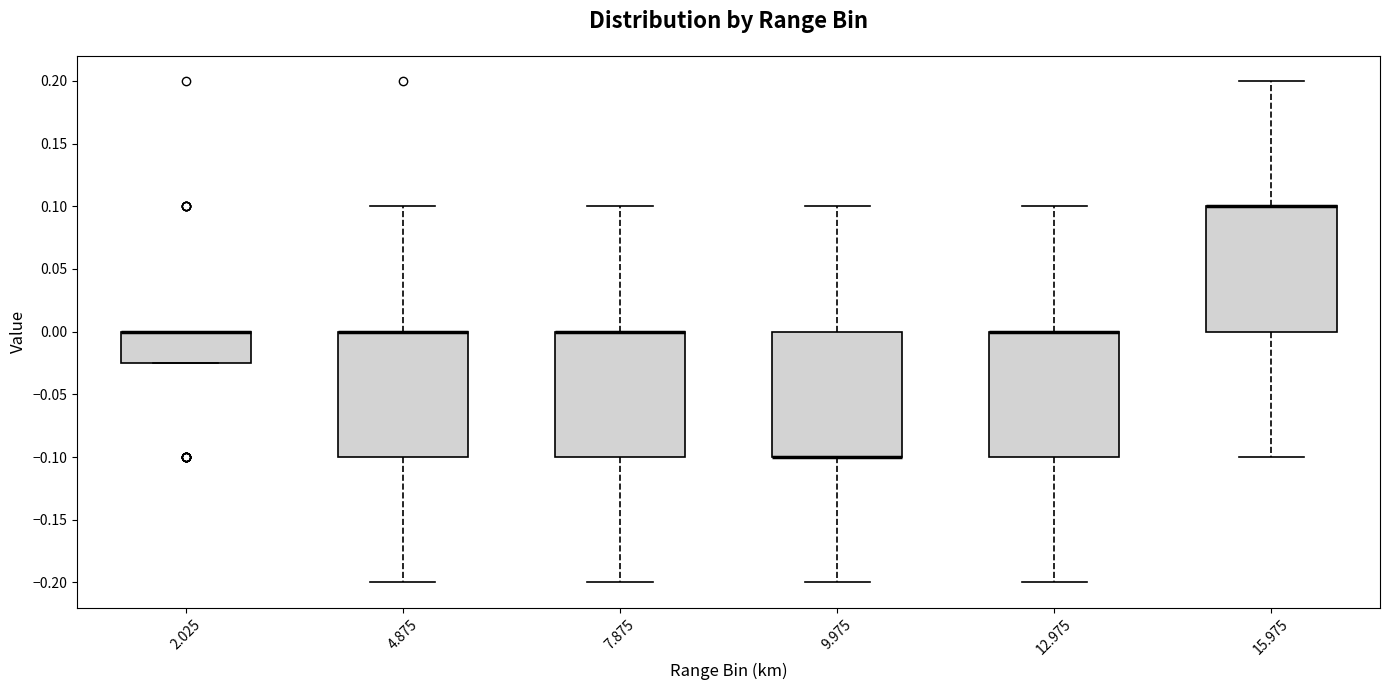

Reading left to right, read every box against the y-axis: the position of its median line, the range the box covers, and the ends of its whiskers. The values are not printed on the chart, so give them approximately, as read against the axis.

2.025: median 0.000 (drawn on the box's upper edge), box -0.025 to 0.000, whiskers -0.025 to 0.000
4.875: median 0.000 (drawn on the box's upper edge), box -0.100 to 0.000, whiskers -0.200 to 0.100
7.875: median 0.000 (drawn on the box's upper edge), box -0.100 to 0.000, whiskers -0.200 to 0.100
9.975: median -0.100 (drawn on the box's lower edge), box -0.100 to 0.000, whiskers -0.200 to 0.100
12.975: median 0.000 (drawn on the box's upper edge), box -0.100 to 0.000, whiskers -0.200 to 0.100
15.975: median 0.100 (drawn on the box's upper edge), box 0.000 to 0.100, whiskers -0.100 to 0.200